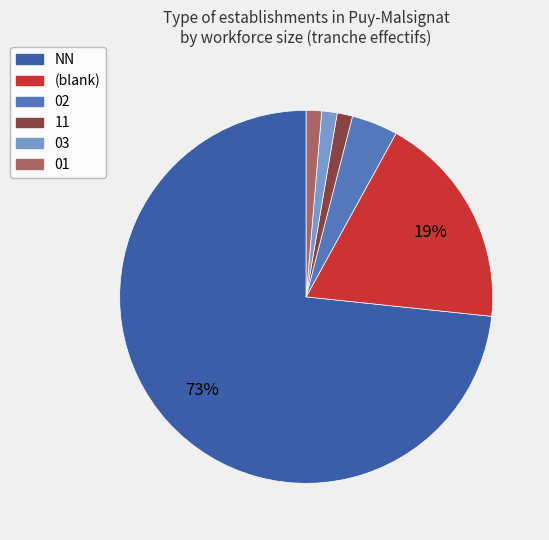

To the nearest percent, what is the combined percentage of (blank) and 01?

20%